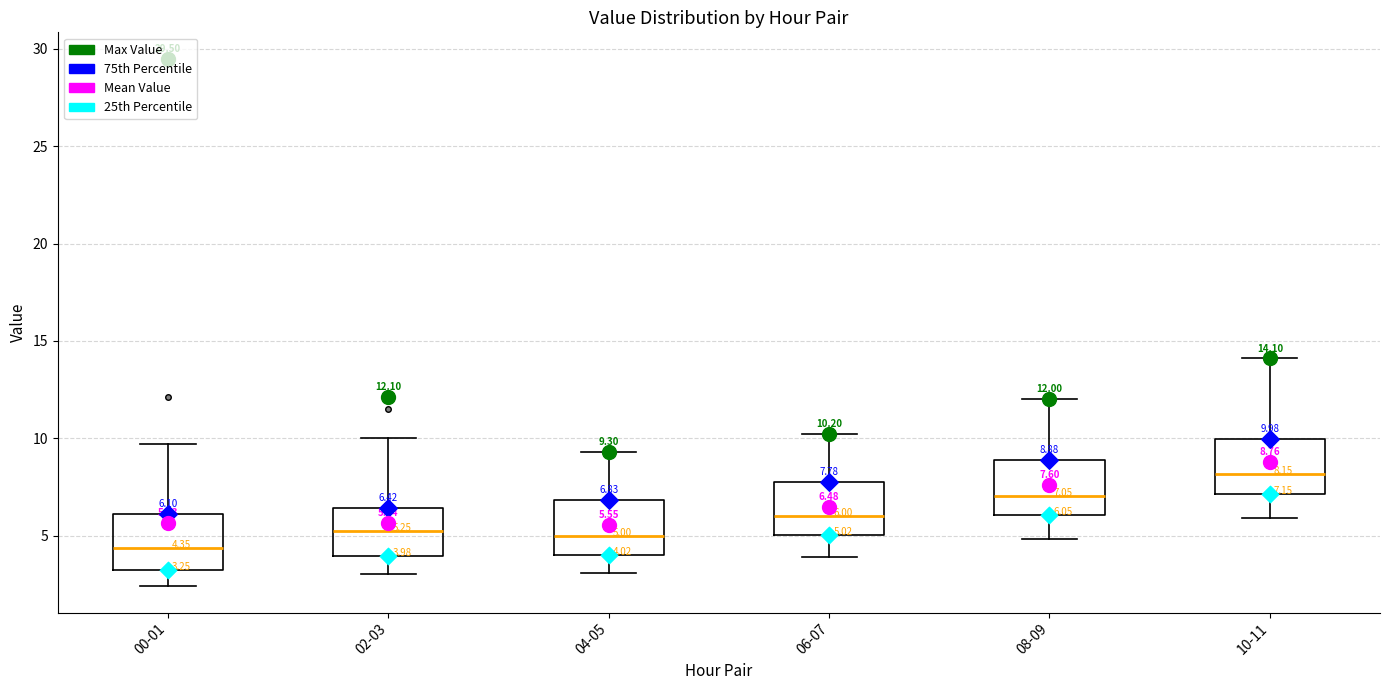

Which box has the highest median line?

10-11